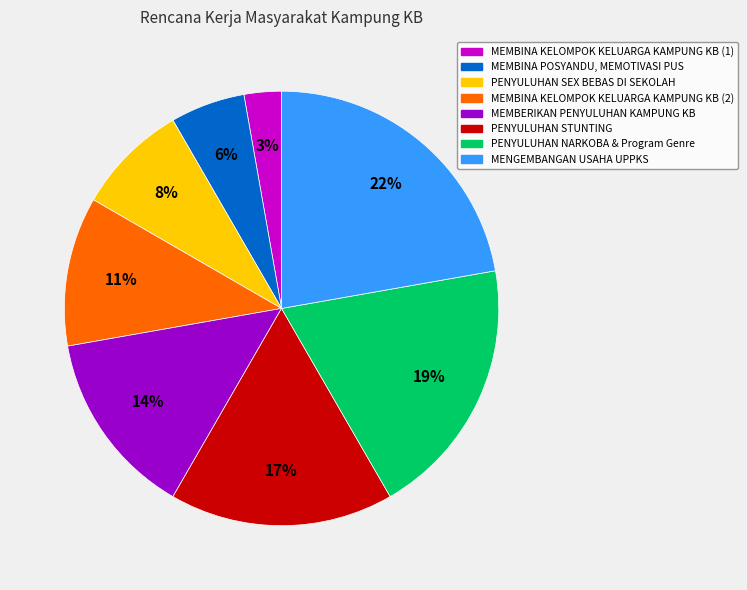

To the nearest percent, what percentage of the pie is MENGEMBANGAN USAHA UPPKS?

22%